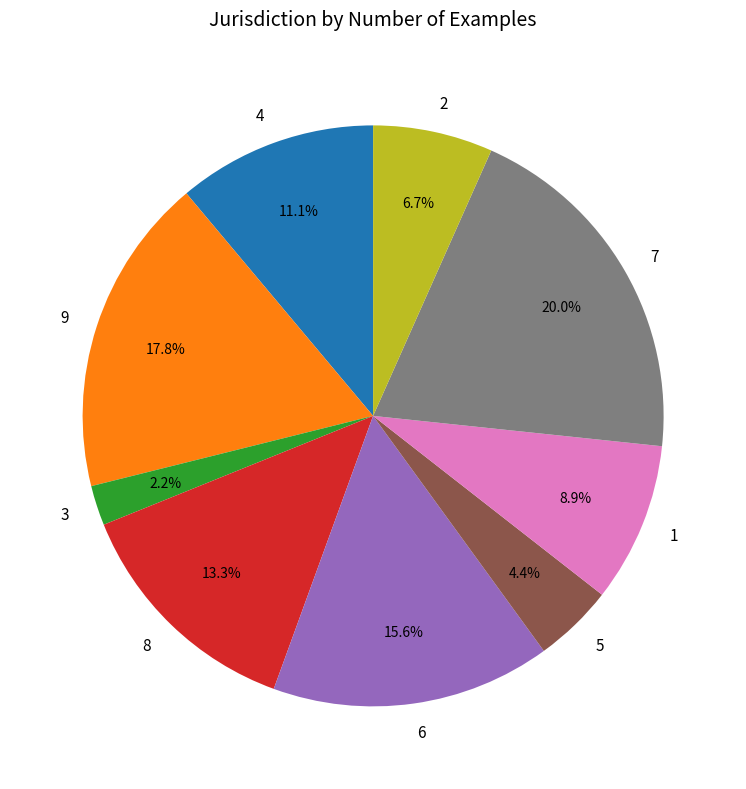

What is the largest slice in the pie chart?

7